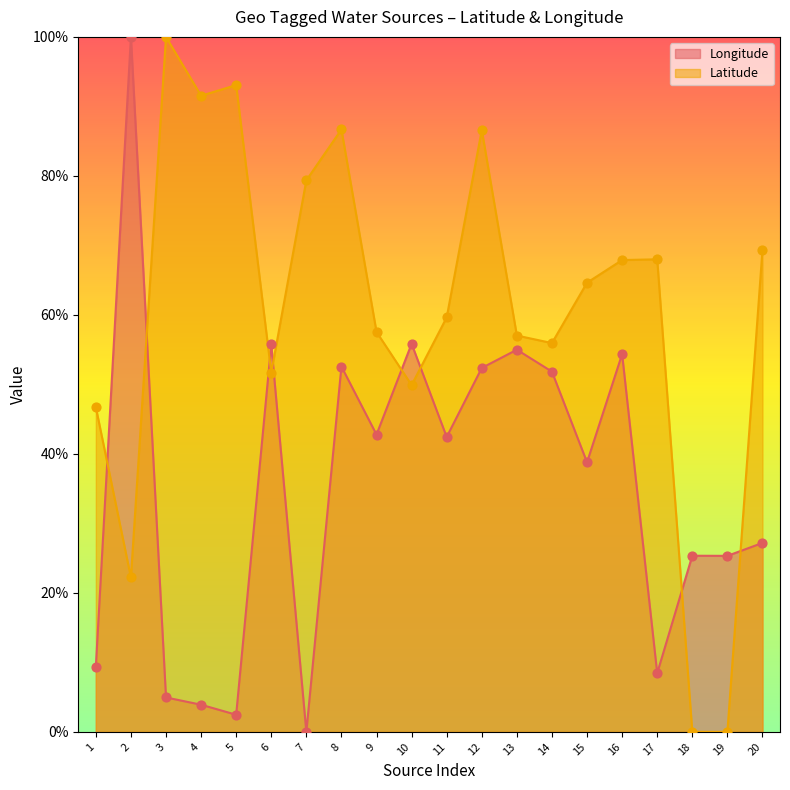

Is the value of Latitude at 13 greater than the value of Longitude at 12?

Yes